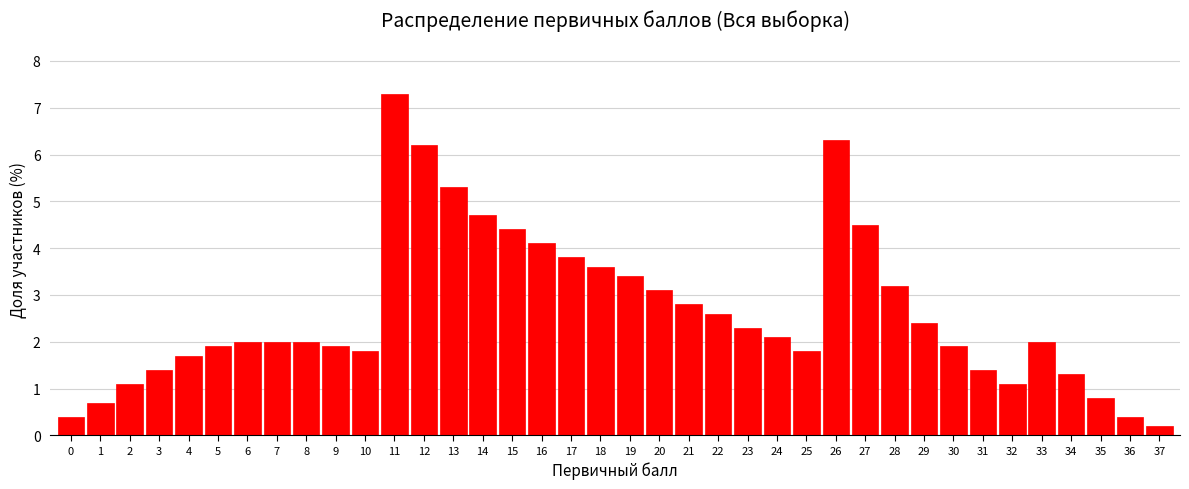

What value does the data have at 21?

2.8